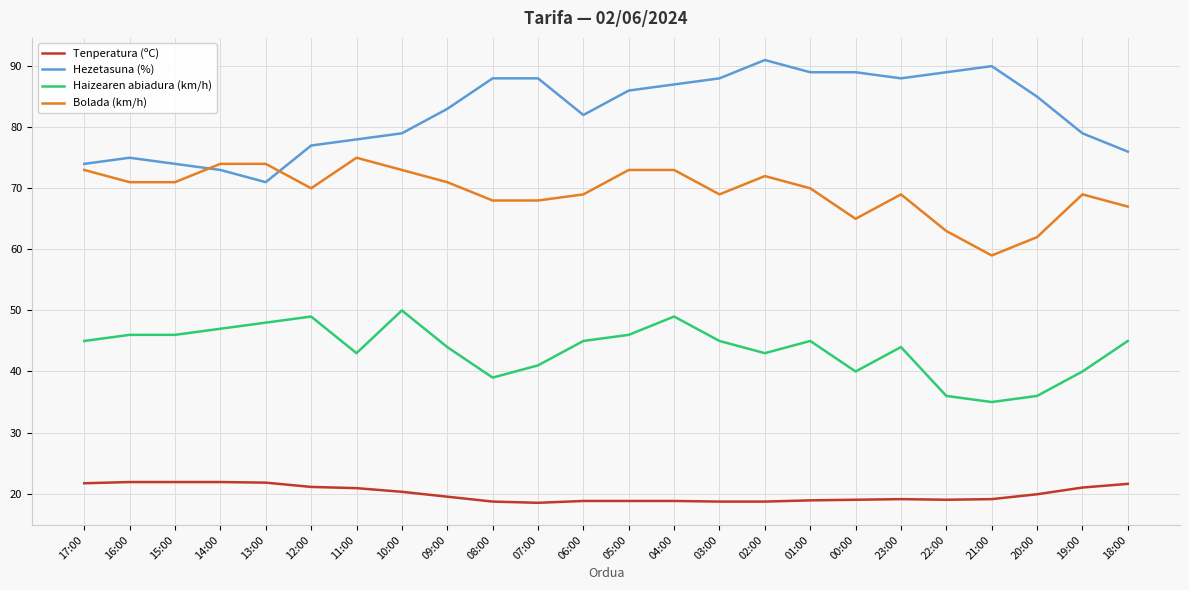

What is the approximate value of Hezetasuna (%) at 10:00?

79.0